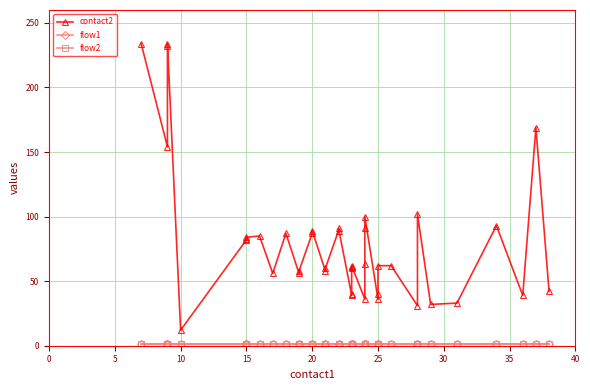

True or false: contact2 and flow2 cross at least once.

False